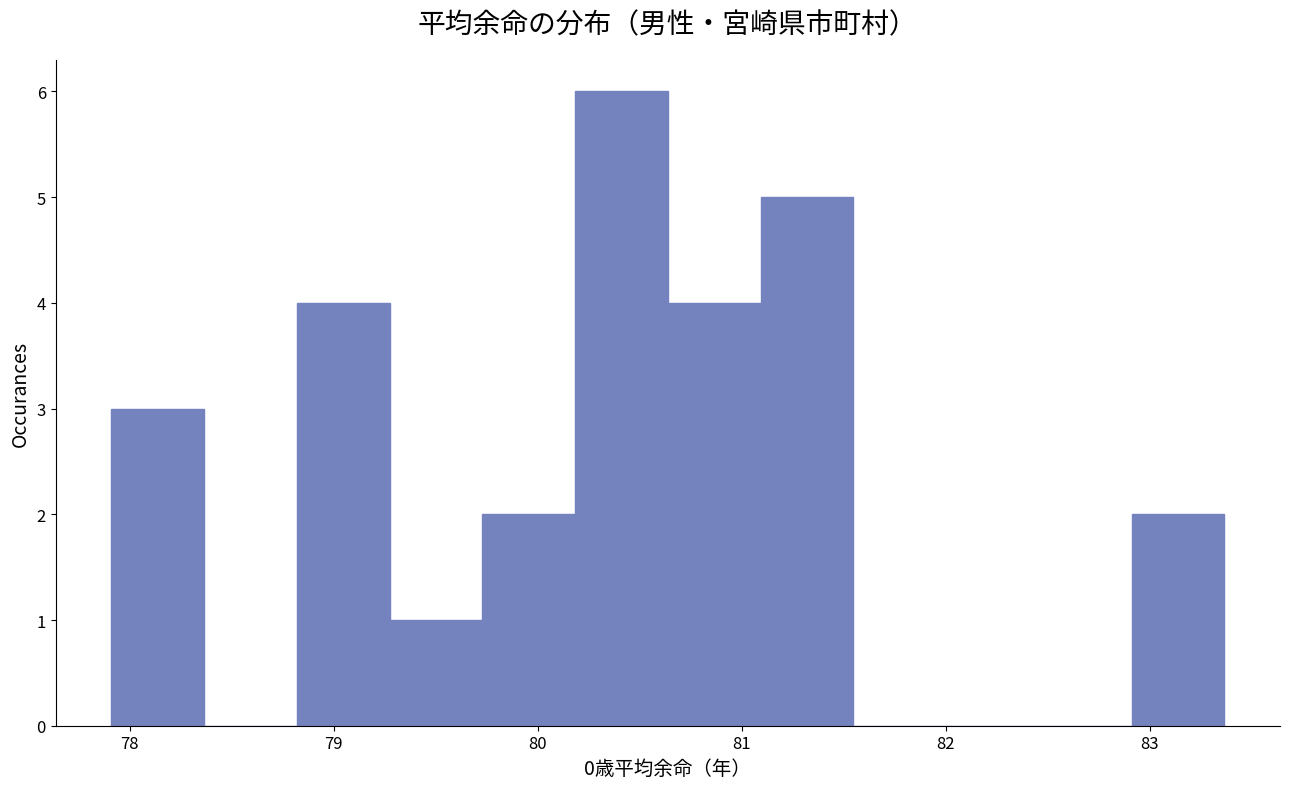

What is the height of the bar covering 77.9 to 78.4 on the x-axis? Neither the bar edges nor the heights are printed on the chart, so give them approximately, as read against the axes.

3